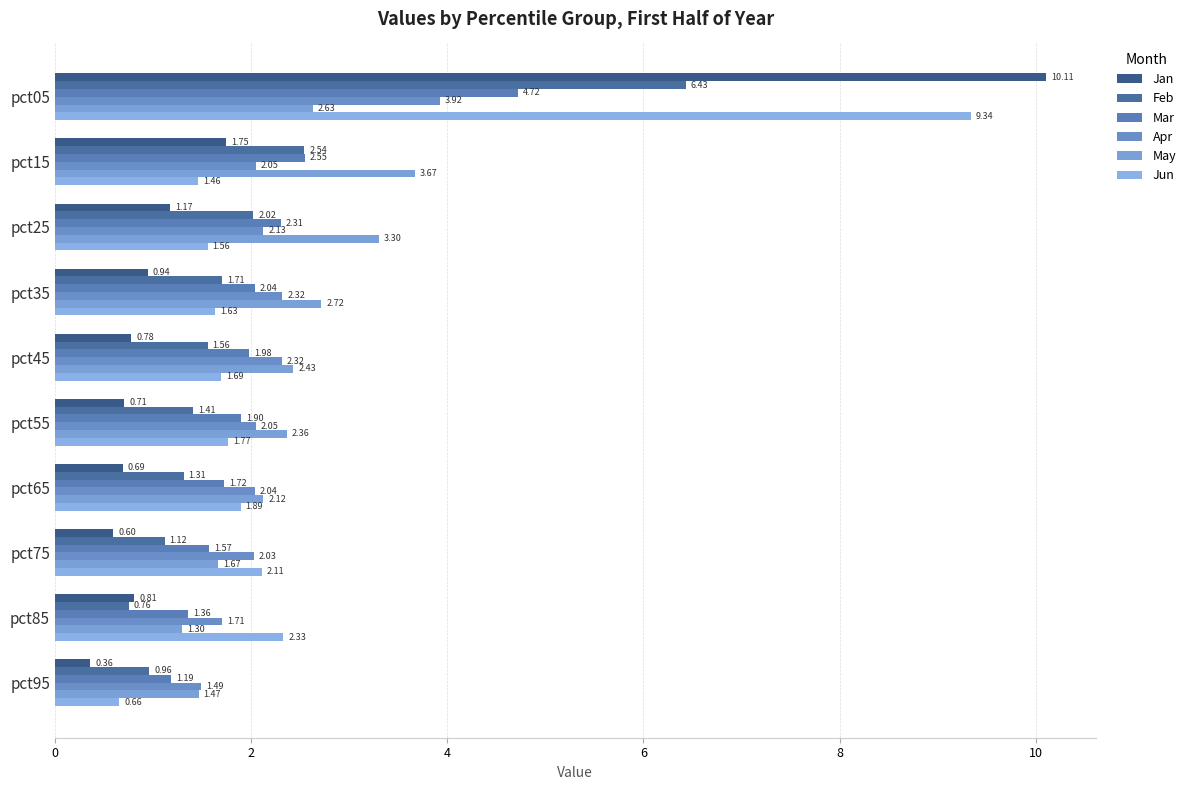

How many data points does each series have?

10